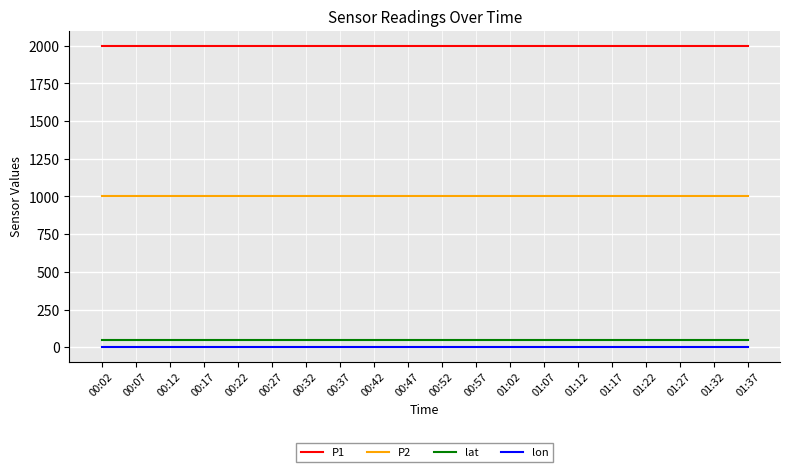

Is the value of lat at 00:27 greater than the value of P1 at 00:02?

No